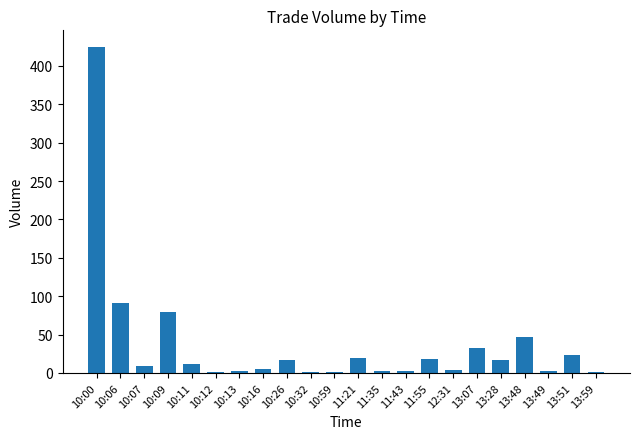

The chart shows a value of 24 at 13:51. True or false?

True